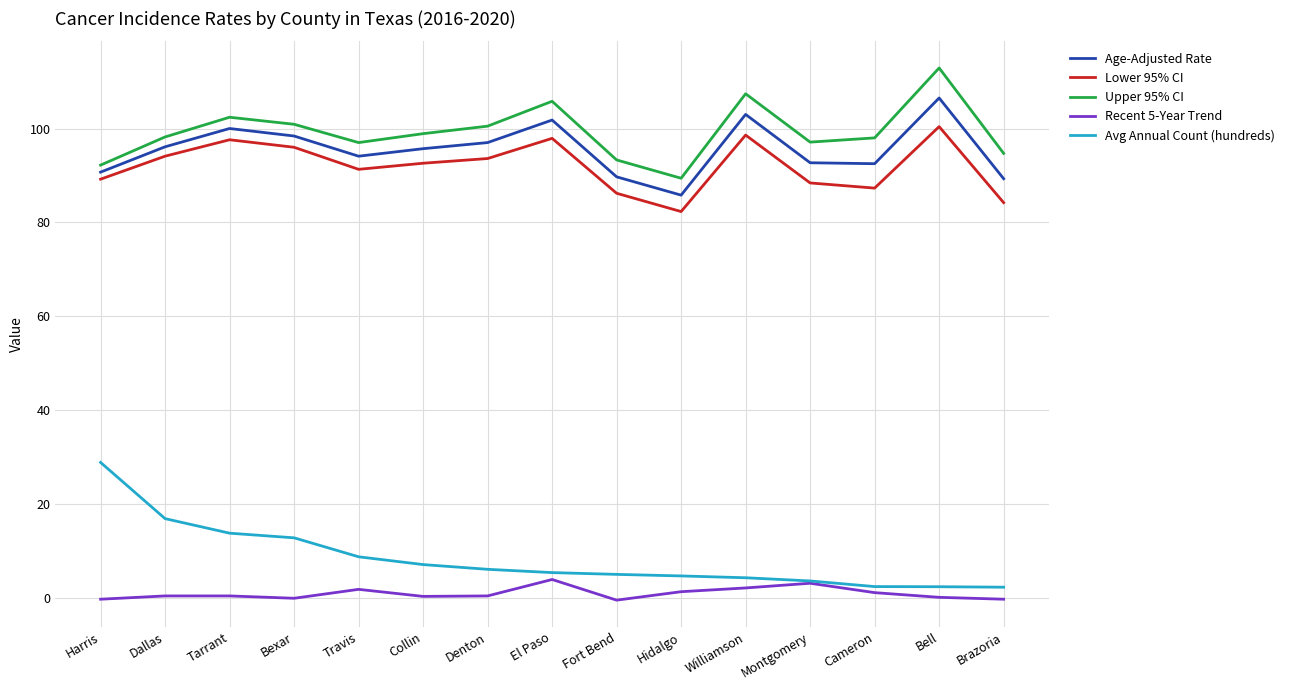

True or false: Age-Adjusted Rate has a value of 58.9 at Denton.

False